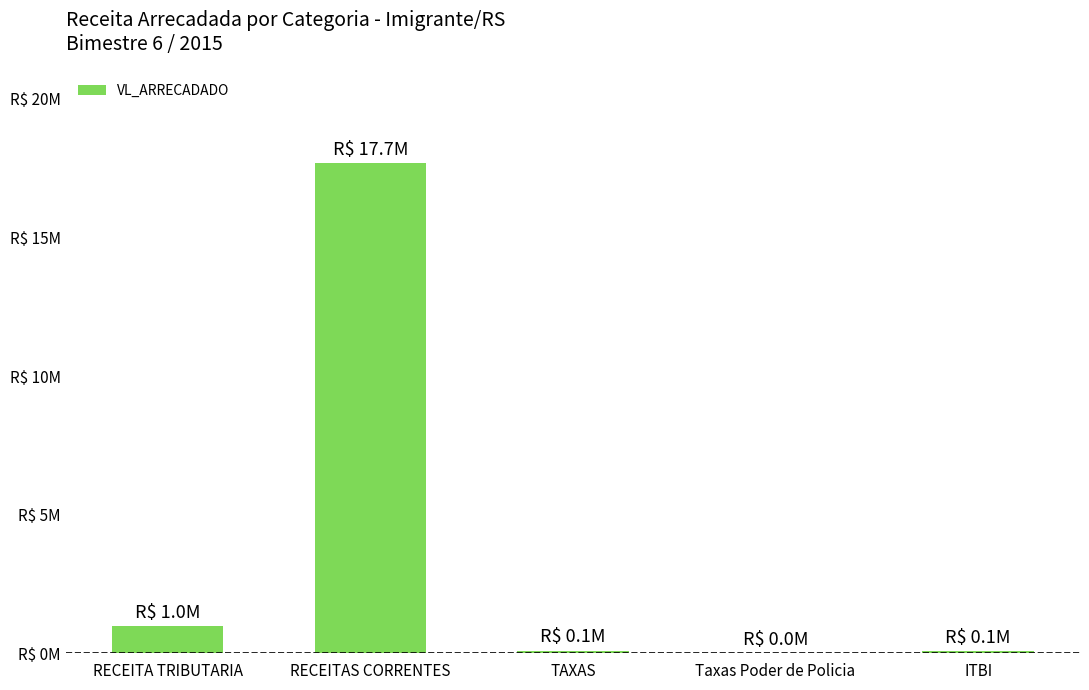

Is it true that the value at ITBI is 51971.9?

False